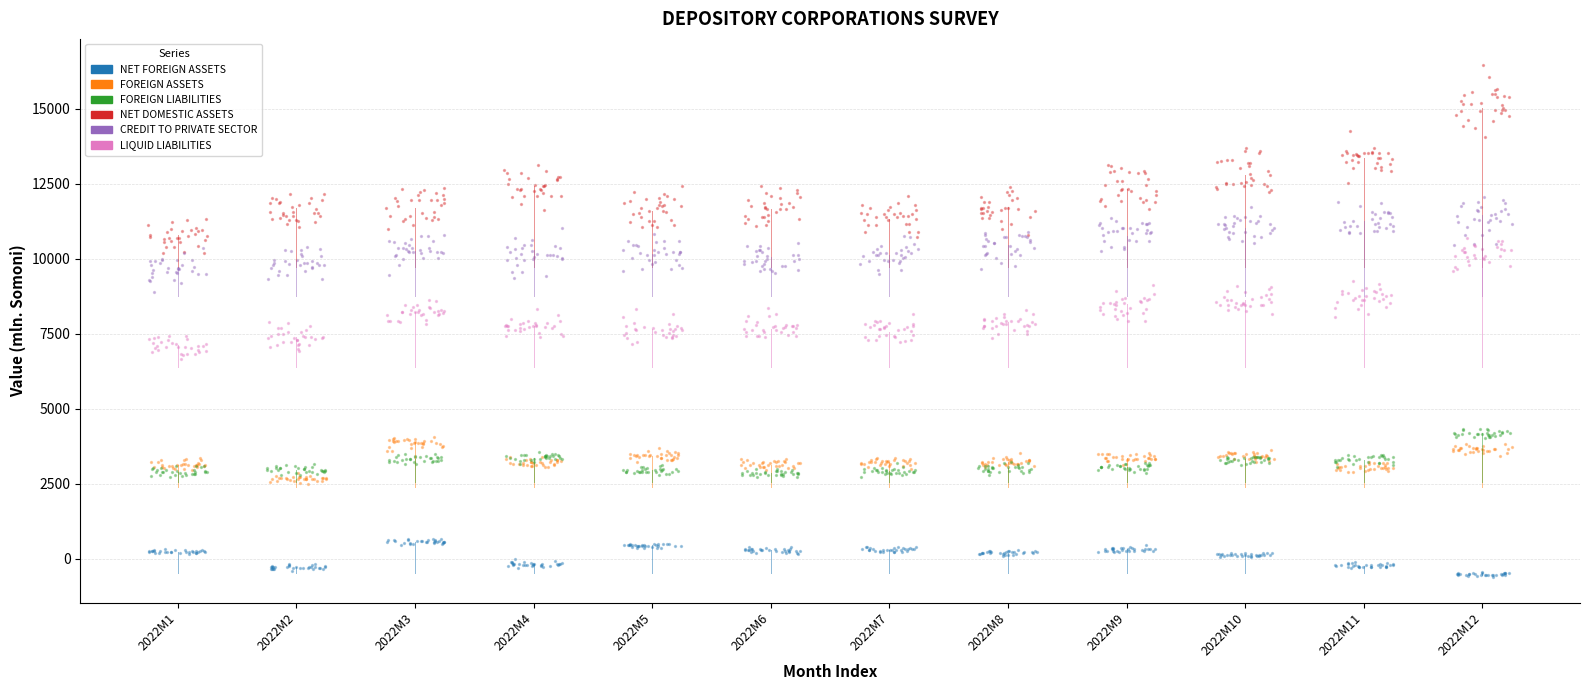

Which series reaches the minimum Y coordinate?

NET FOREIGN ASSETS